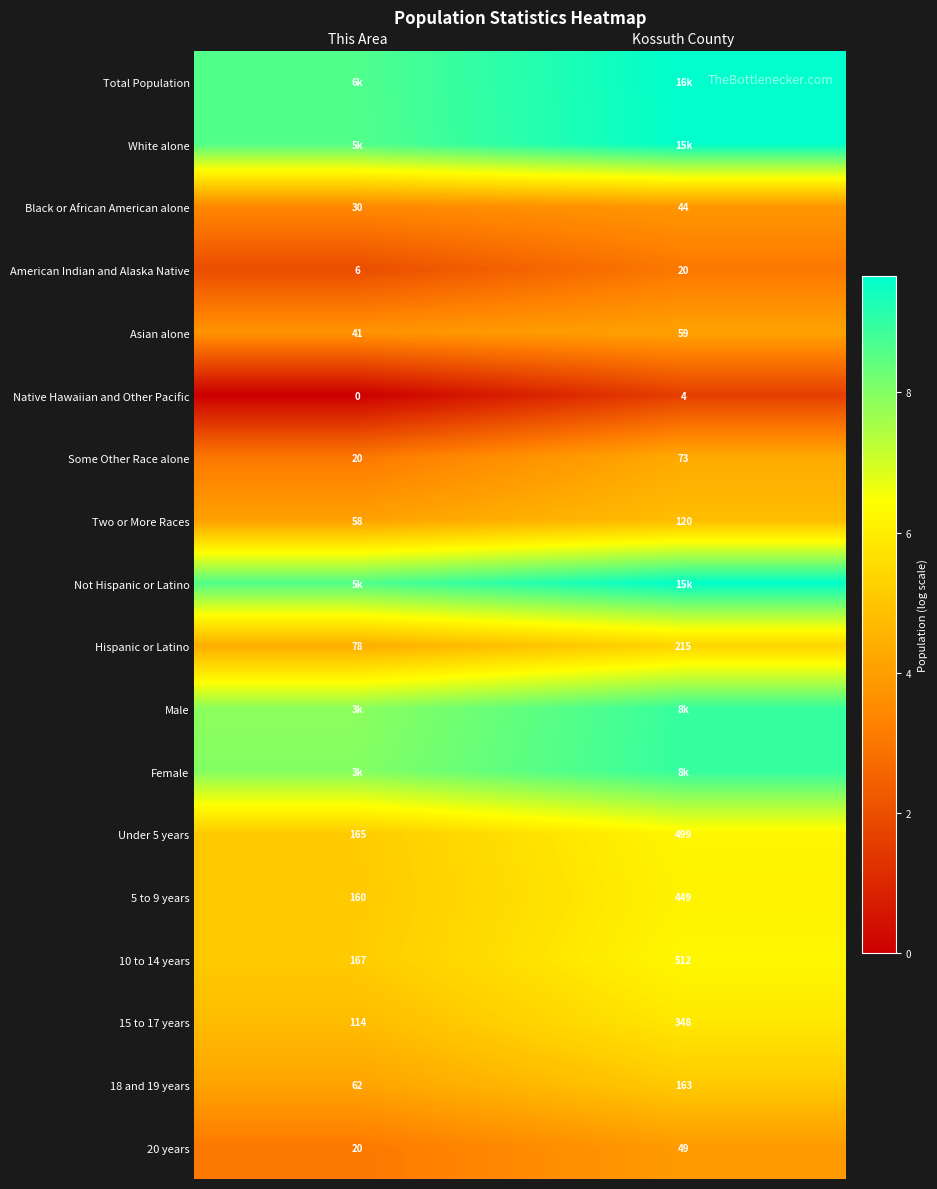

Rank the categories by Asian alone value from highest to lowest.

Kossuth County, This Area